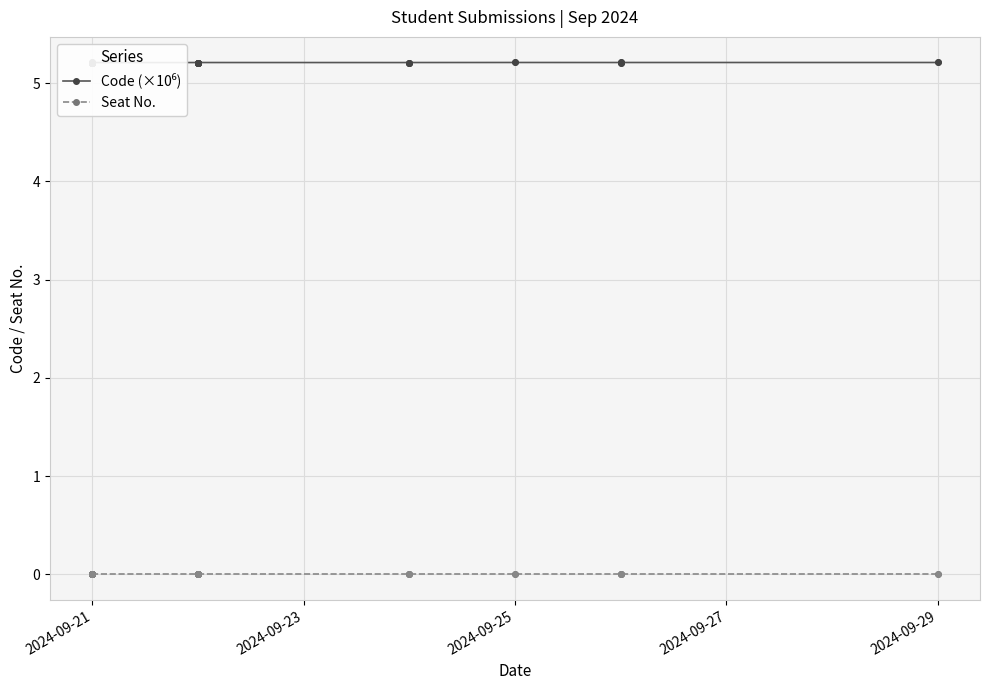

Which series contains the lowest Y value?

Seat No.